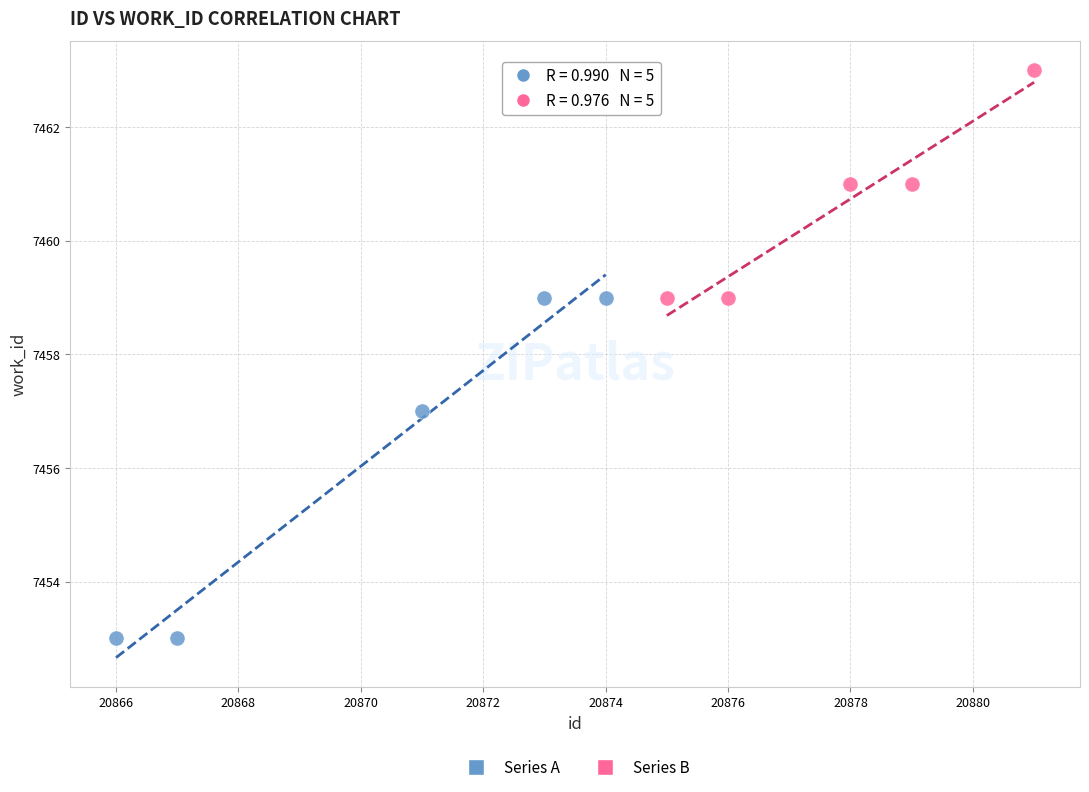

Which series has the largest Y range (max minus min)?

Series A